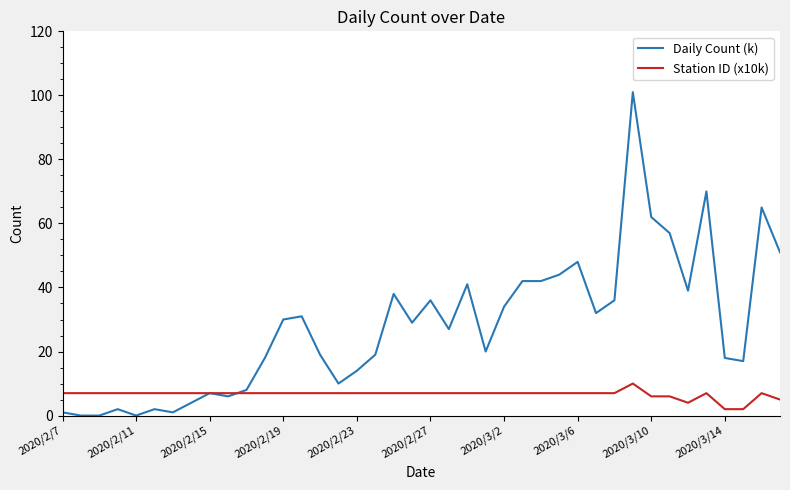

What are all the series names shown in the legend?

Daily Count (k), Station ID (x10k)